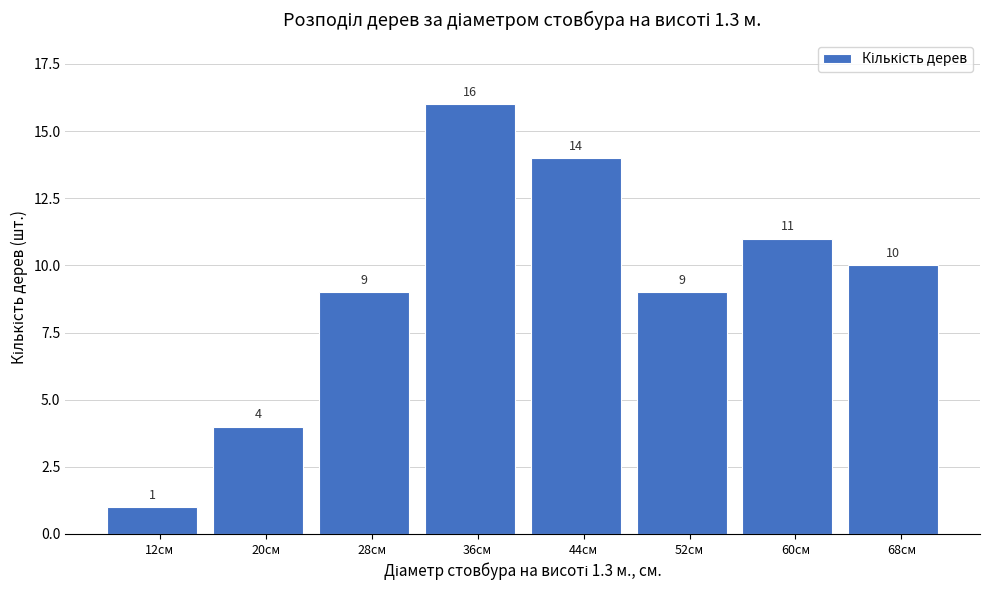

Reading left to right, extract all data points from this chart.

12см=1	20см=4	28см=9	36см=16	44см=14	52см=9	60см=11	68см=10